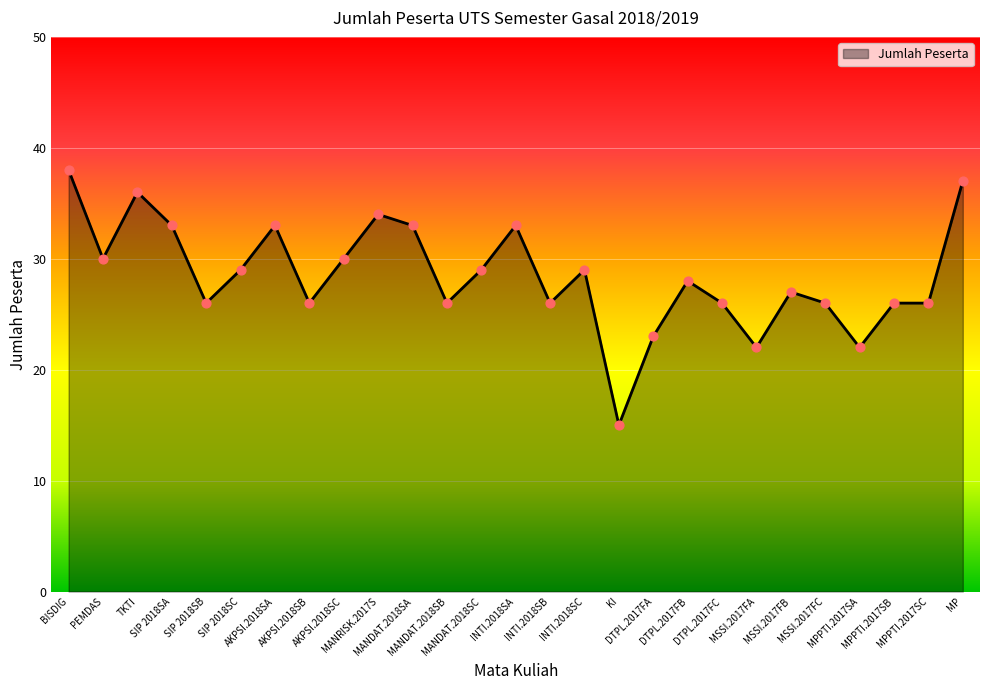

Between AKPSI.2018SC and TKTI, which is larger?

TKTI